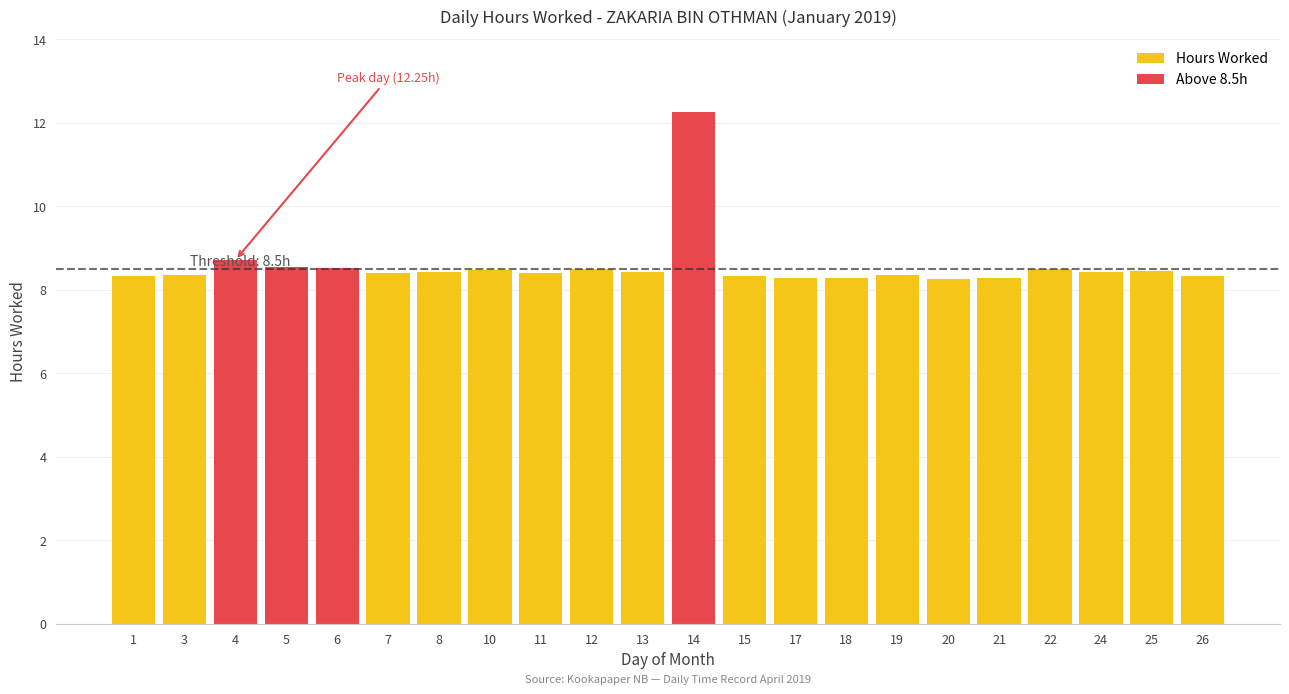

Reading left to right, list all the values displayed in this chart.

1=8.3	3=8.4	4=8.7	5=8.6	6=8.5	7=8.4	8=8.4	10=8.5	11=8.4	12=8.5	13=8.4	14=12.2	15=8.3	17=8.3	18=8.3	19=8.3	20=8.3	21=8.3	22=8.5	24=8.4	25=8.4	26=8.3